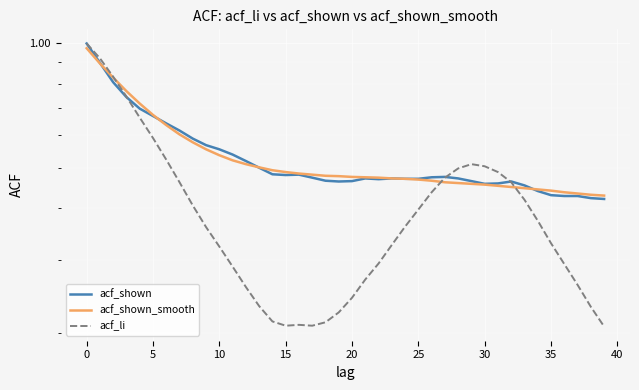

How many intersections are there between acf_shown and acf_li?

3